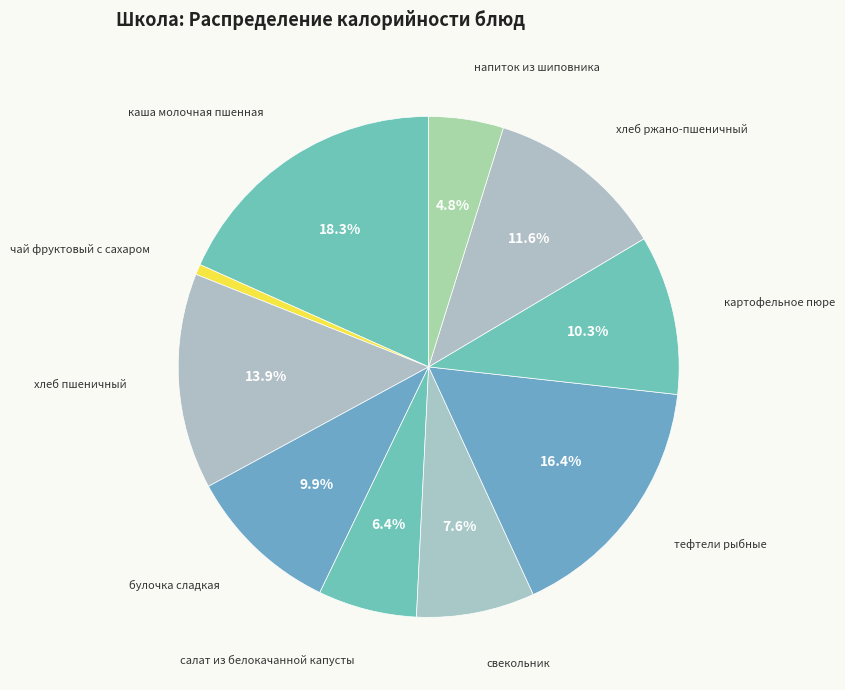

Which category has the biggest portion of the pie?

каша молочная пшенная